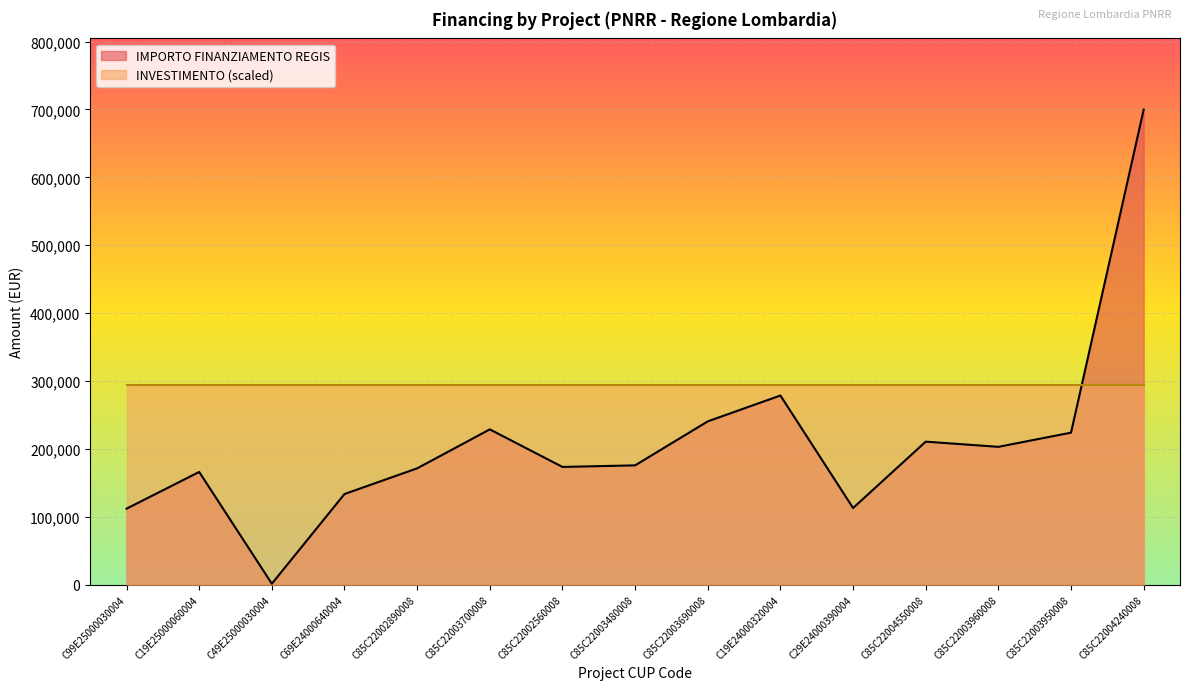

How many lines are shown in the chart?

2